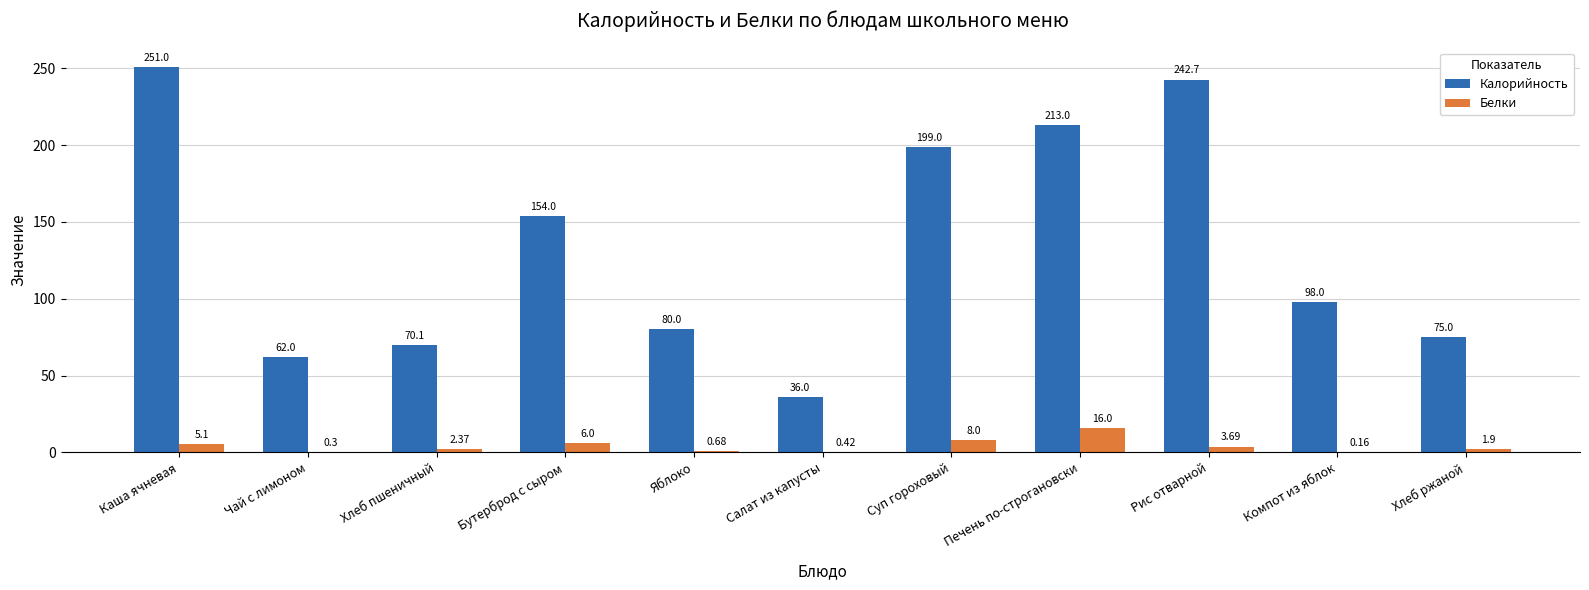

Which category has the highest value across all series?

Каша ячневая